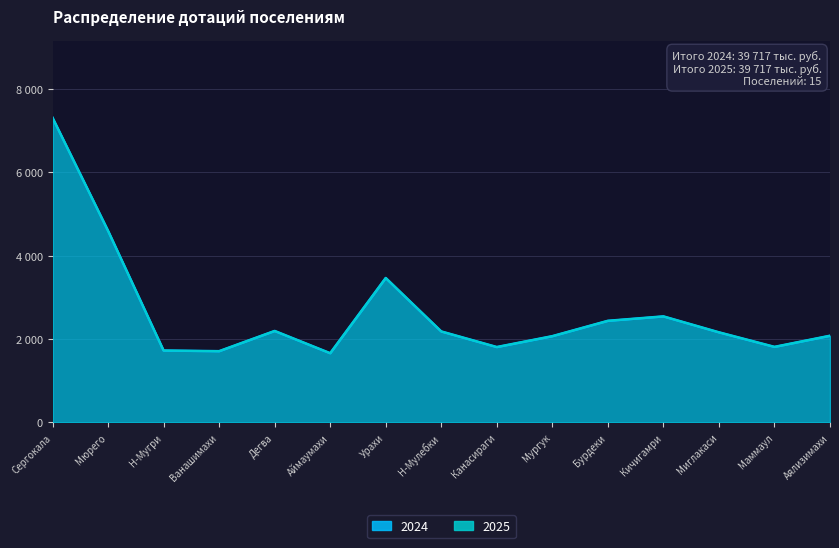

What is the average value of the 2024 series?

2648